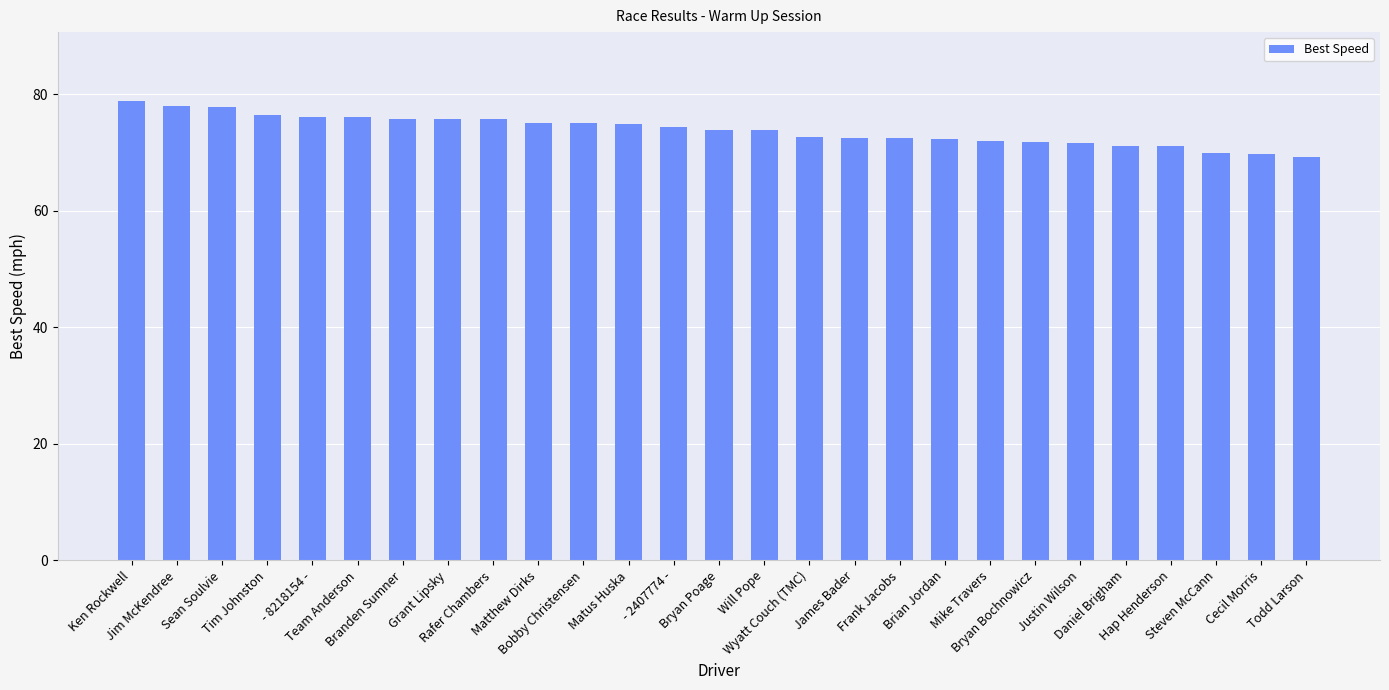

The chart shows a value of 71.7 at Bryan Bochnowicz. True or false?

True